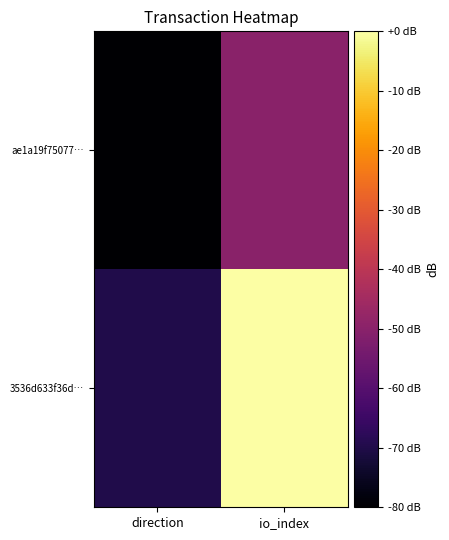

Reading left to right, transcribe all the data shown in this chart.

ae1a19f75077…: direction=-80.0	io_index=-50.0
3536d633f36d…: direction=-70.0	io_index=0.0